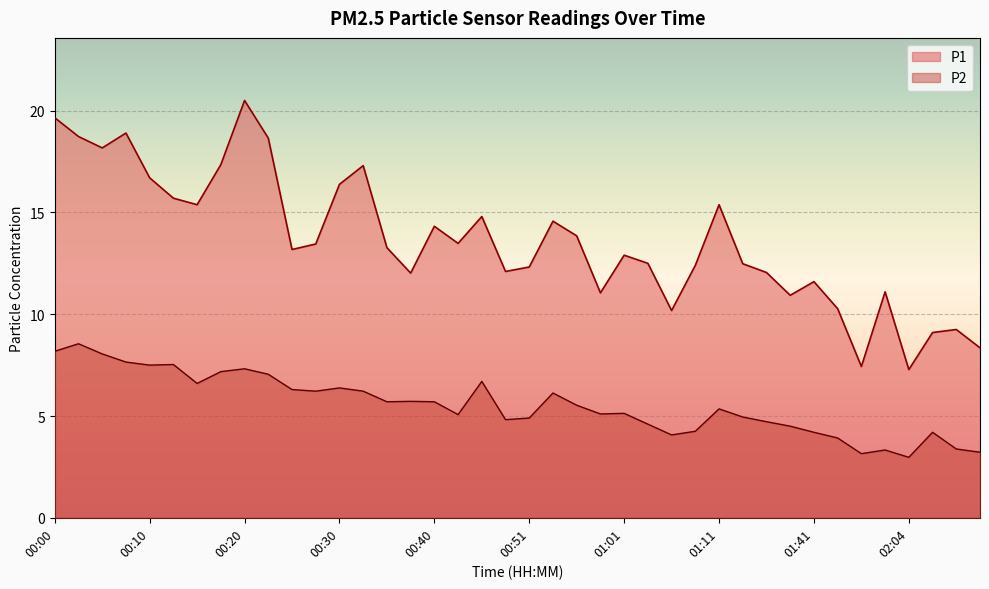

What are all the series names shown in the legend?

P1, P2